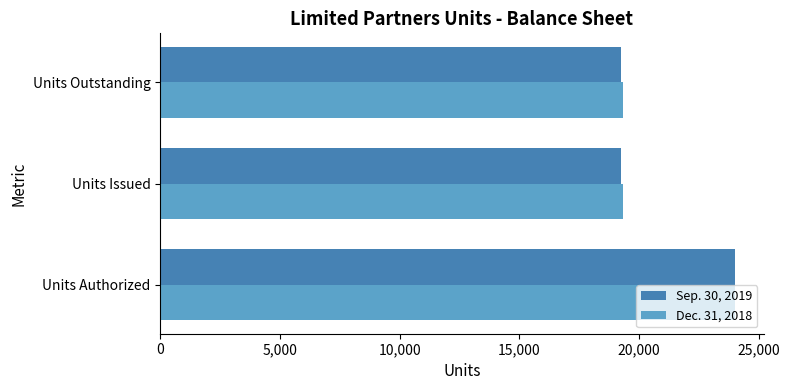

At which category is the sum across all series the highest?

Units Authorized